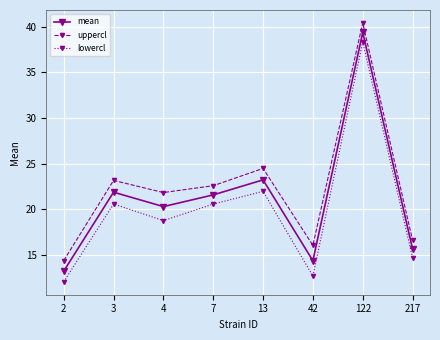

What are all the series names shown in the legend?

mean, uppercl, lowercl